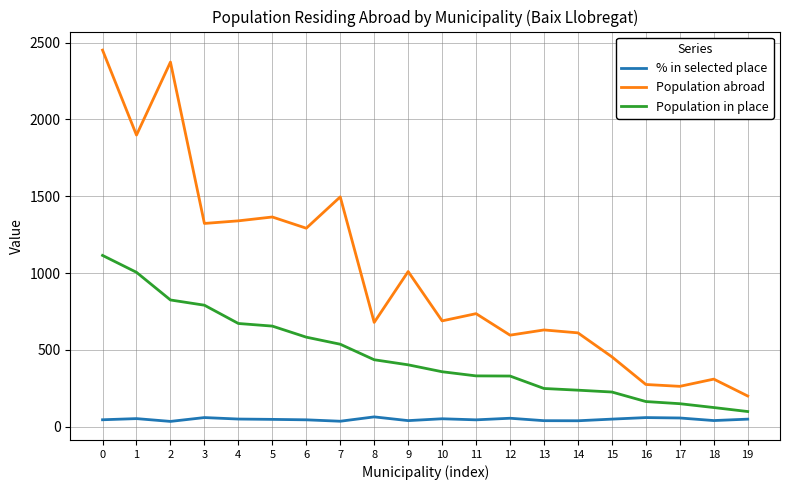

What is the sum of all % in selected place values?

963.2